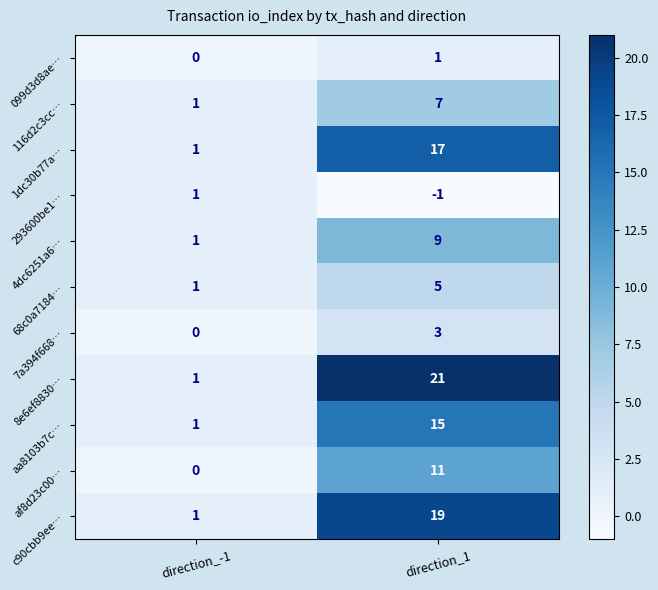

At which label is 099d3d8ae… closest to 0?

direction_-1